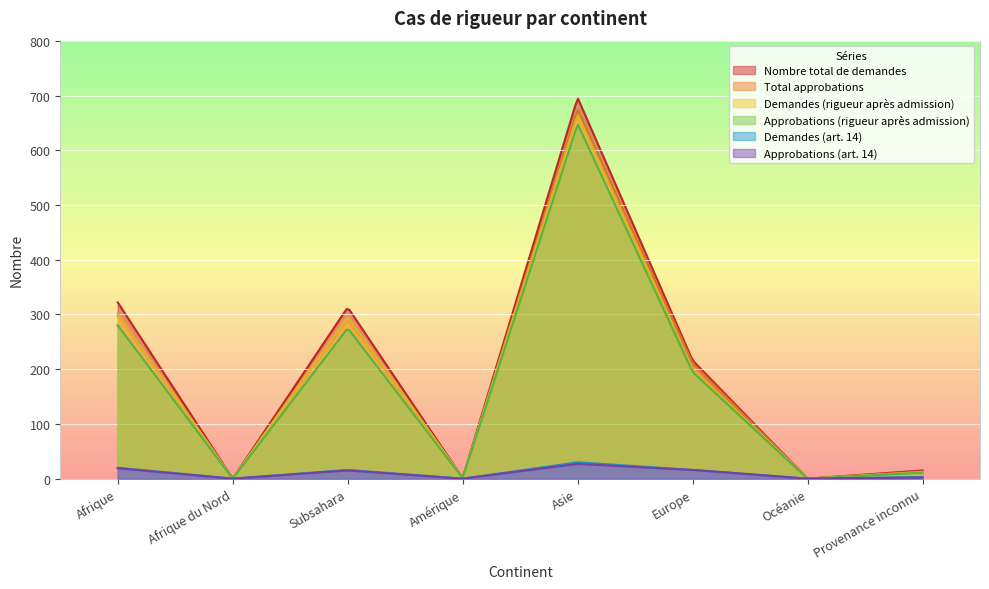

At which category does Demandes (rigueur après admission) reach its first local peak?

Subsahara